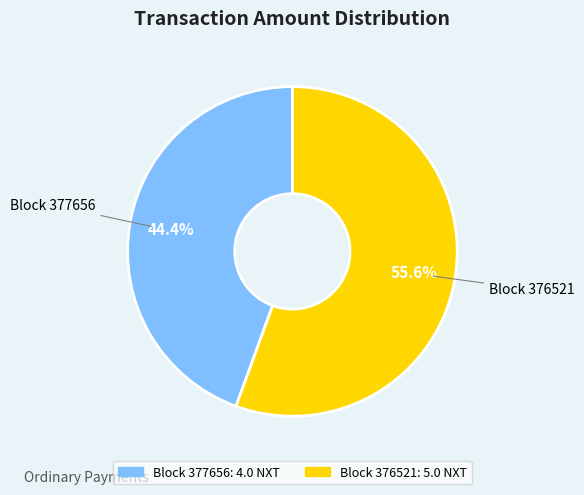

Does any single category account for the majority?

Yes